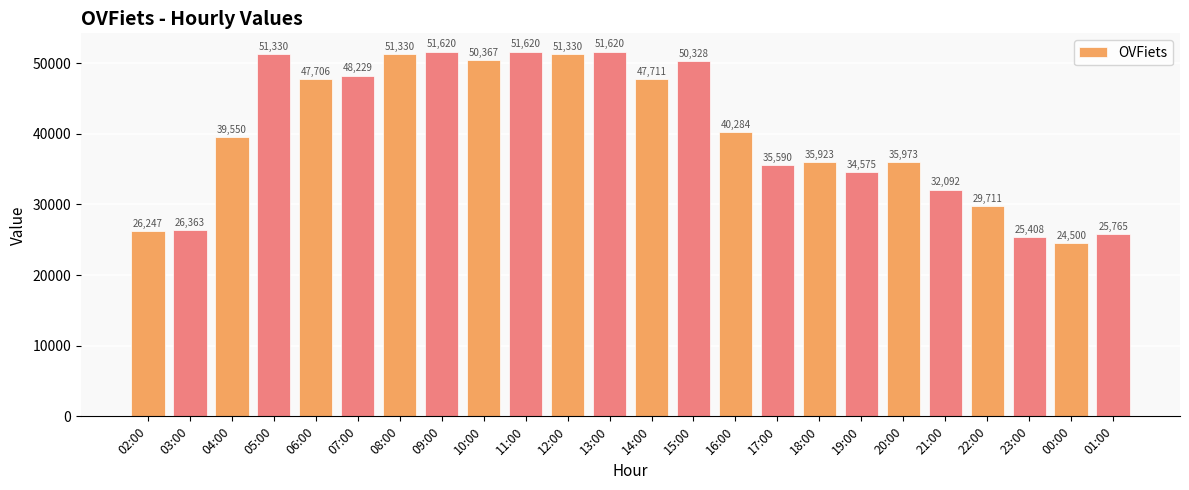

Are the bars grouped side by side (vs. stacked)?

No